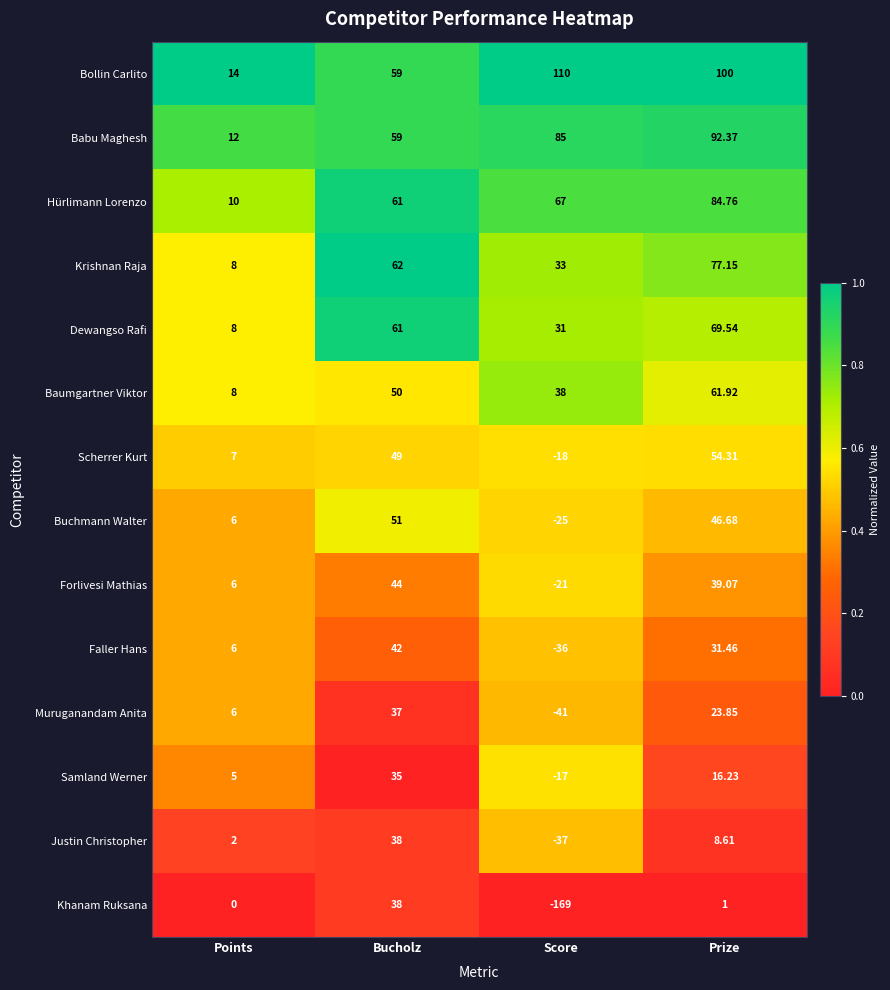

At how many categories does at least one series exceed 0?

4